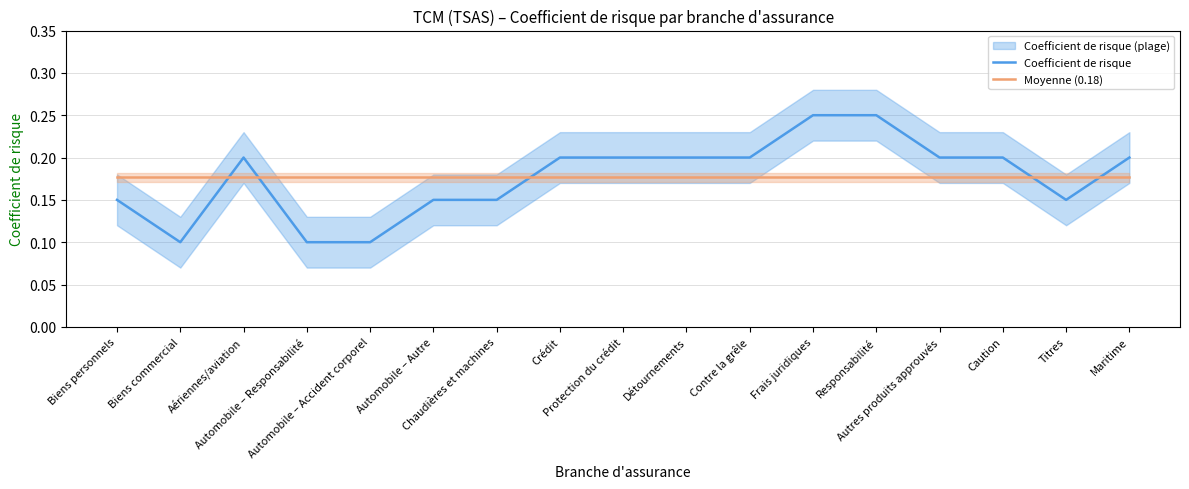

The Coefficient de risque series shows 0.0 at Titres. True or false?

False